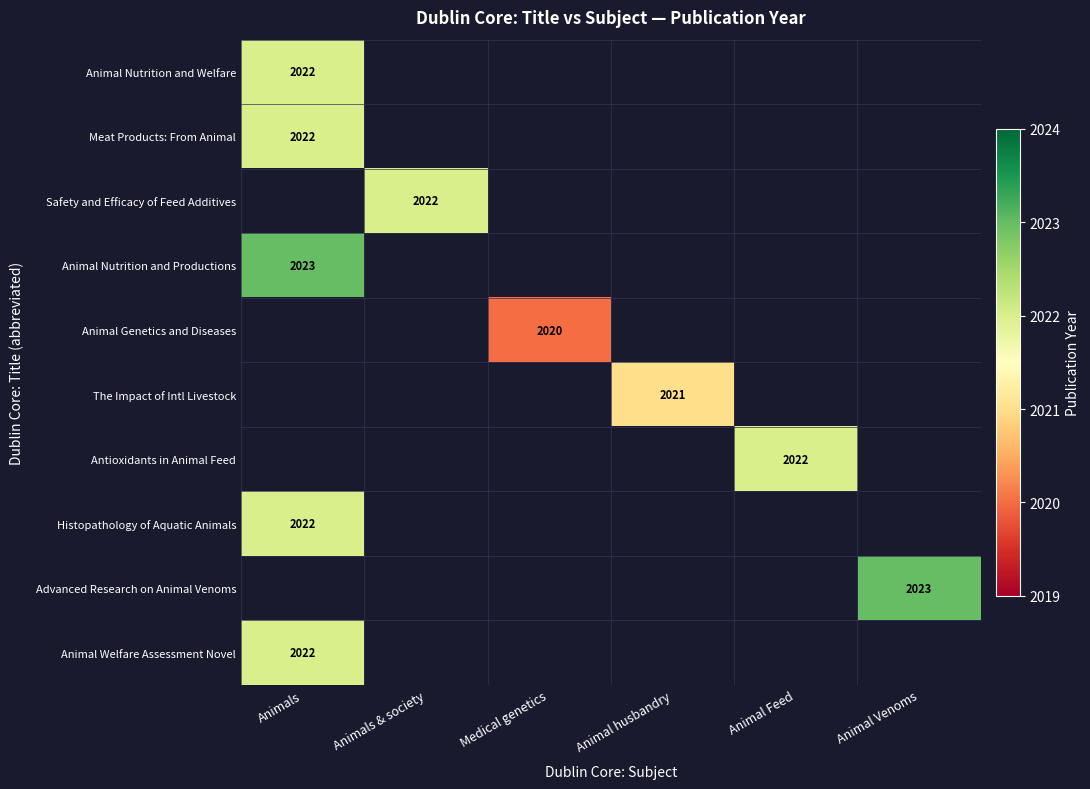

Count the number of data series in this chart.

10